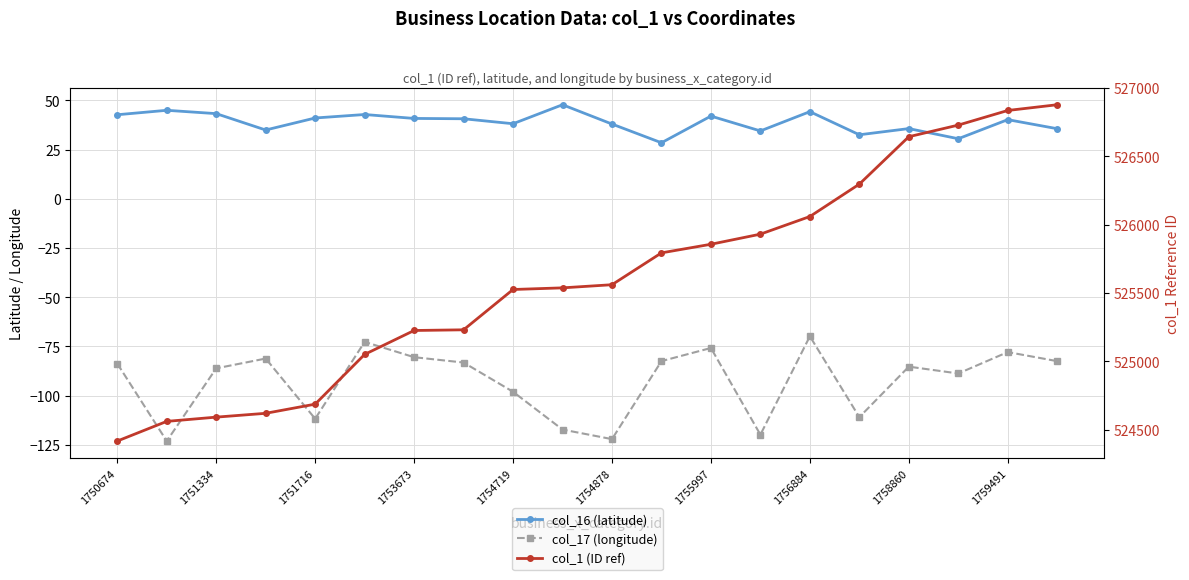

The value of col_16 (latitude) at 1751716 is 71.3. True or false?

False